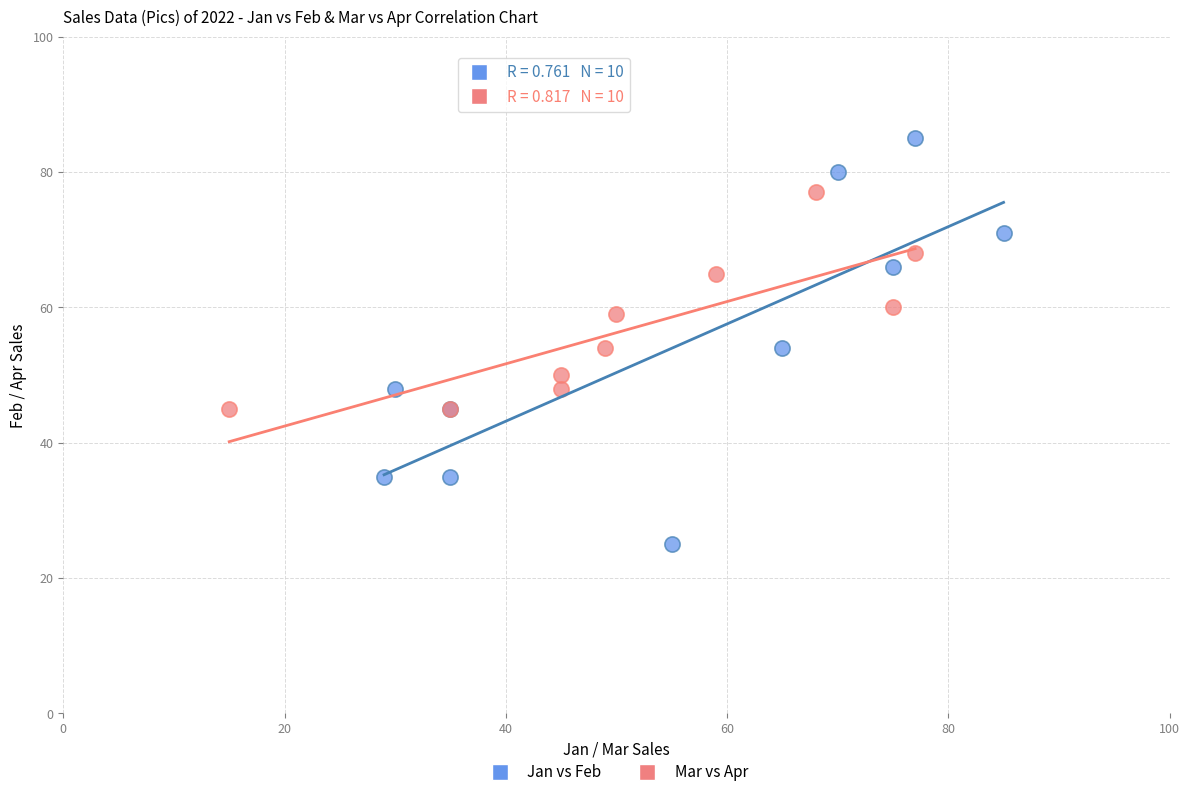

Which series contains the lowest Y value?

Jan vs Feb